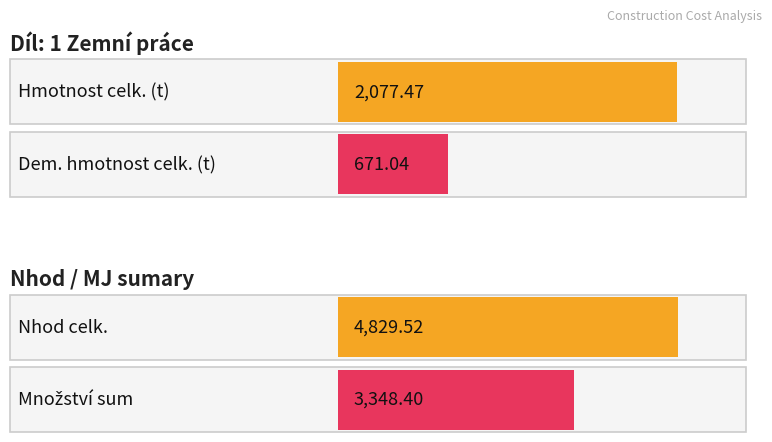

What is the value of the Nhod celk. bar at the 1st from the left?

4829.5